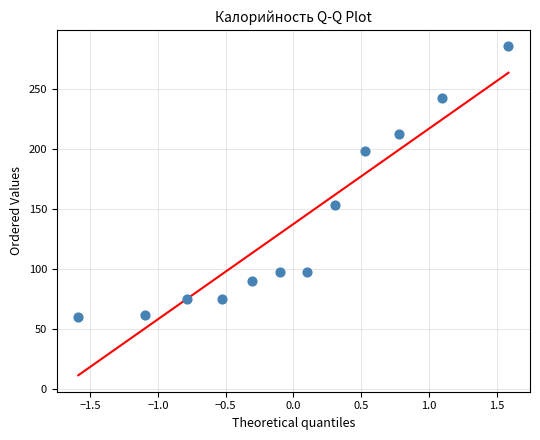

What Y value in the scatter plot is closest to 173?

154